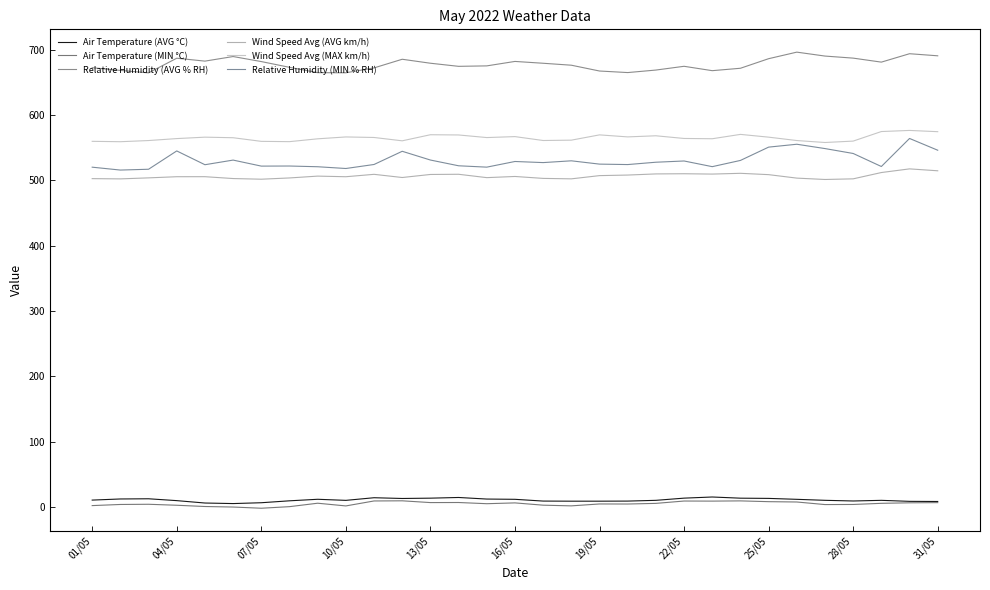

What is the value of the Relative Humidity (AVG % RH) point at the 4th from the left?

687.2